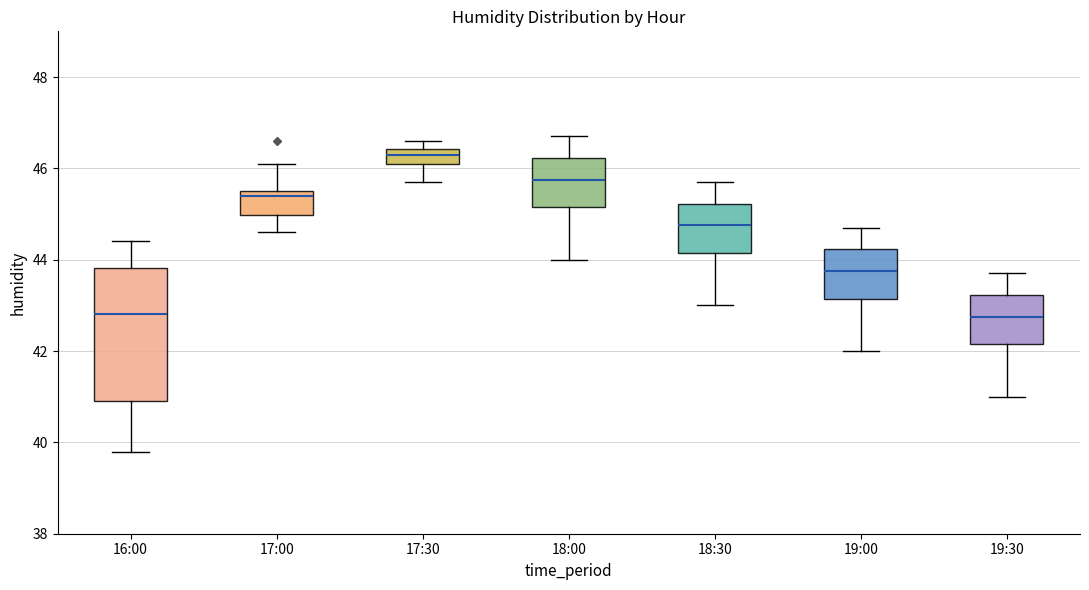

Reading left to right, transcribe this box plot: for each box, give where its median line is, the range the box spans, and where its two whiskers end, as read against the y-axis. The values are not printed on the chart, so give them approximately, as read against the axis.

16:00: median 42.8, box 41.0 to 43.8, whiskers 39.8 to 44.4
17:00: median 45.4, box 45.0 to 45.6, whiskers 44.6 to 46.2
17:30: median 46.4 (inside the box), box 46.2 to 46.4, whiskers 45.8 to 46.6
18:00: median 45.8, box 45.2 to 46.2, whiskers 44.0 to 46.8
18:30: median 44.8, box 44.2 to 45.2, whiskers 43.0 to 45.8
19:00: median 43.8, box 43.2 to 44.2, whiskers 42.0 to 44.8
19:30: median 42.8, box 42.2 to 43.2, whiskers 41.0 to 43.8